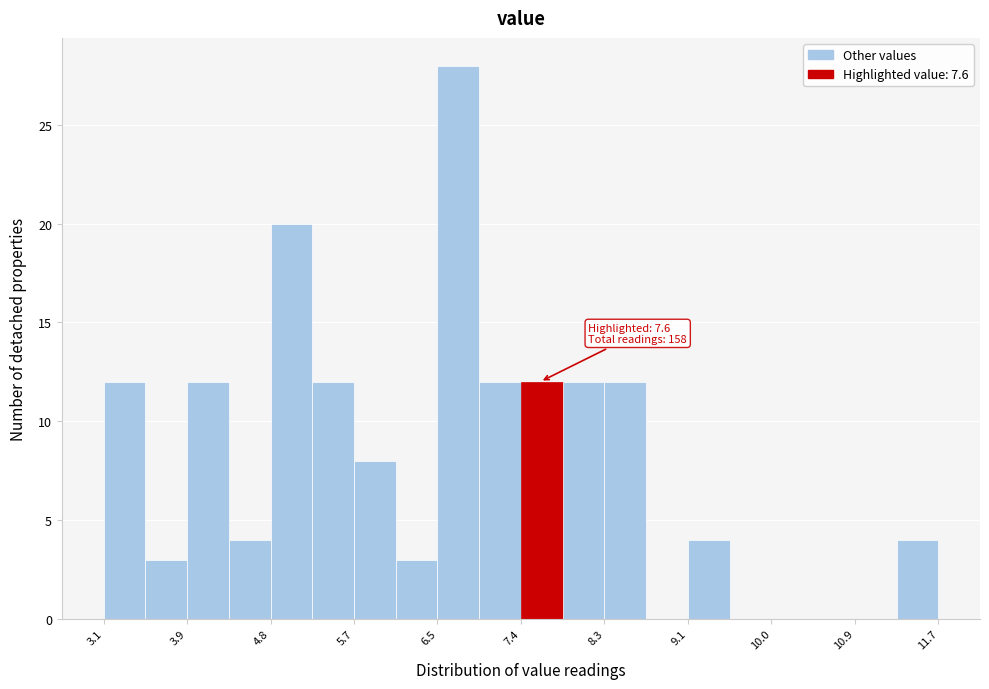

Which range on the x-axis has the tallest bar?

6.5 to 7.0